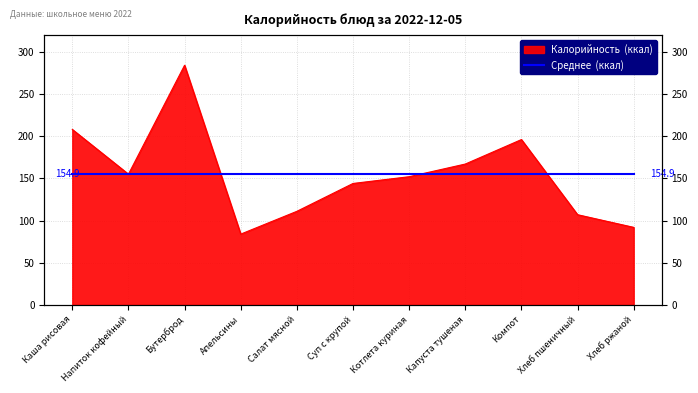

What is the label of the 8th point from the right?

Апельсины